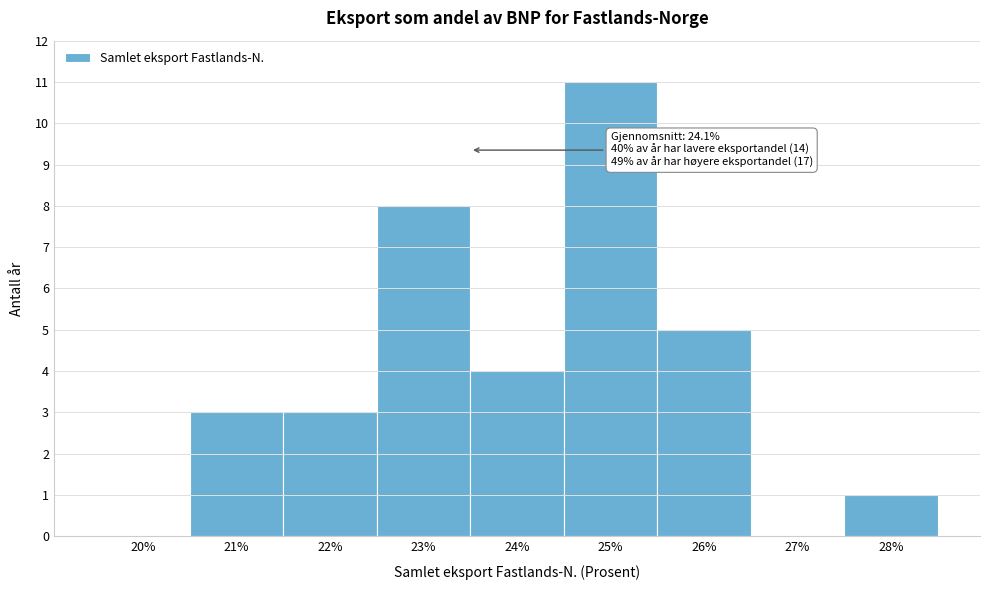

Reading left to right, list all the values displayed in this chart.

20%=0	21%=3	22%=3	23%=8	24%=4	25%=11	26%=5	27%=0	28%=1